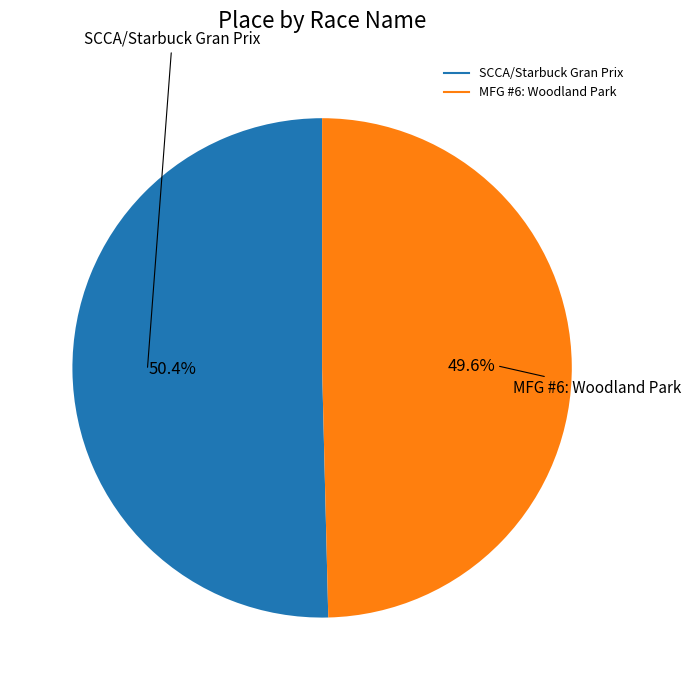

Is it true that SCCA/Starbuck Gran Prix is 63% of the pie?

False